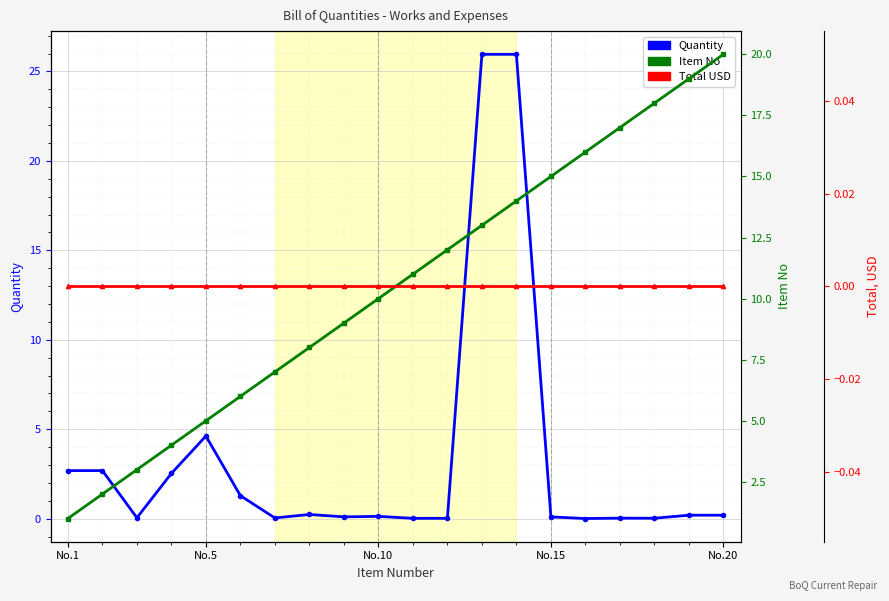

The Item No series shows 28.2 at 15. True or false?

False